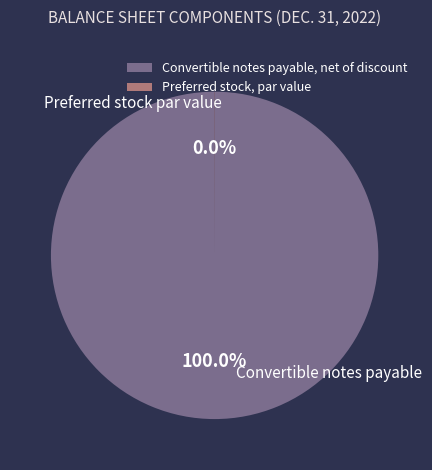

Does Convertible notes payable, net of discount represent more than half of the total?

Yes